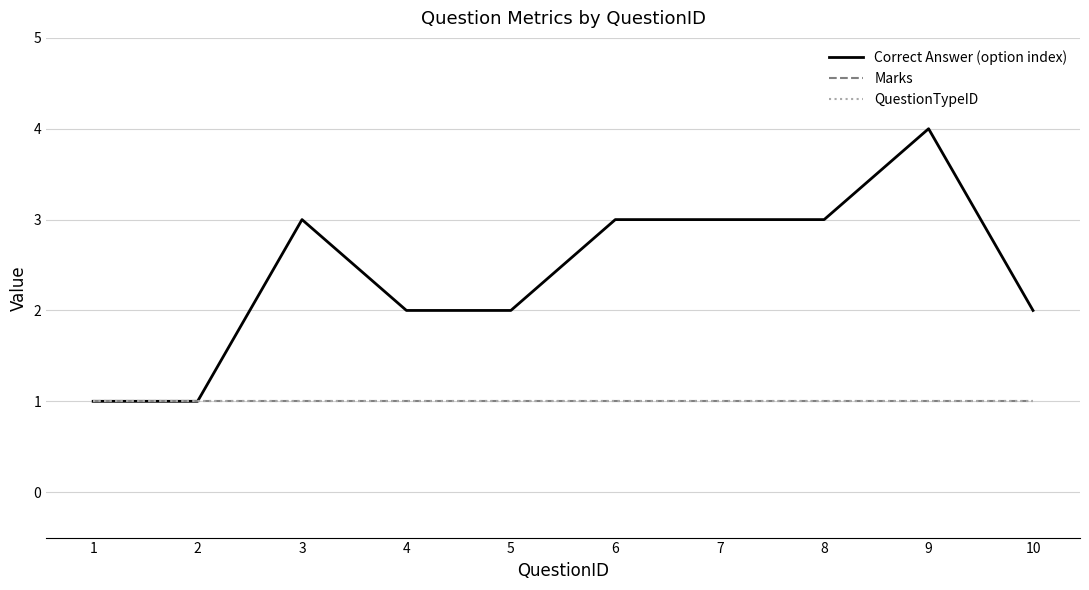

Rank the series at 8 from highest to lowest value.

Correct Answer (option index), Marks, QuestionTypeID